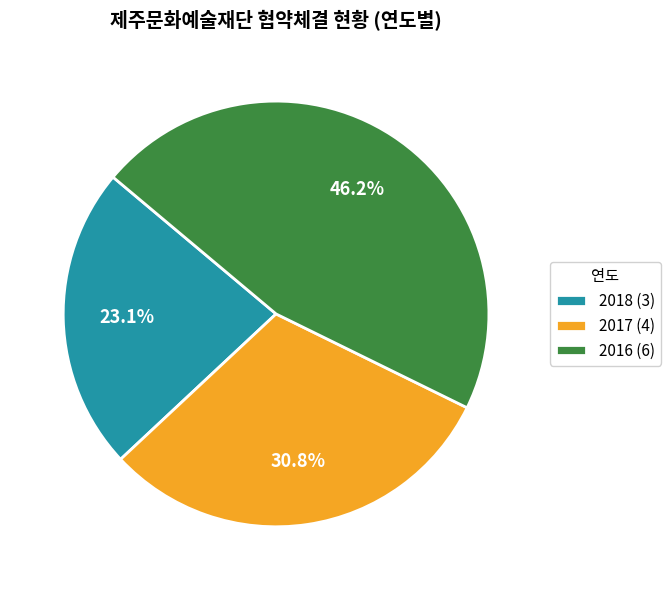

To the nearest percent, what percentage of the pie is 2017?

31%